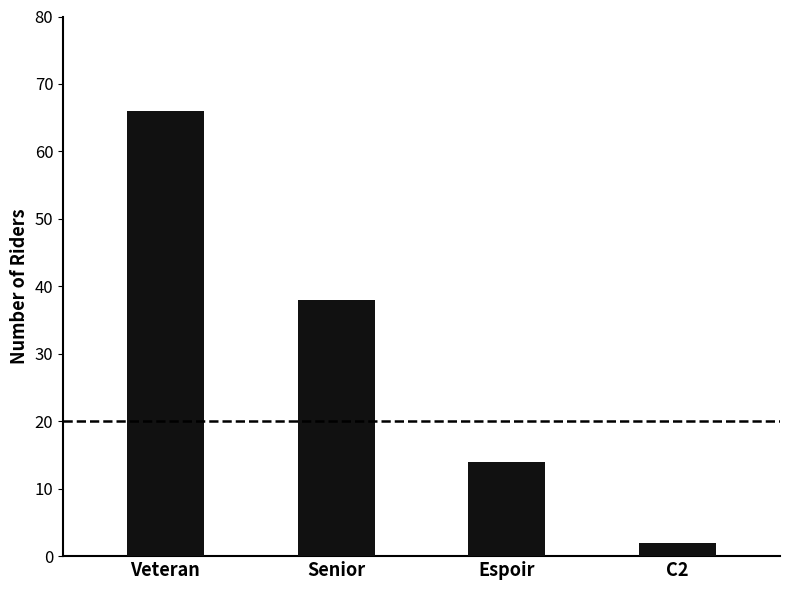

What position from the right is Veteran?

4